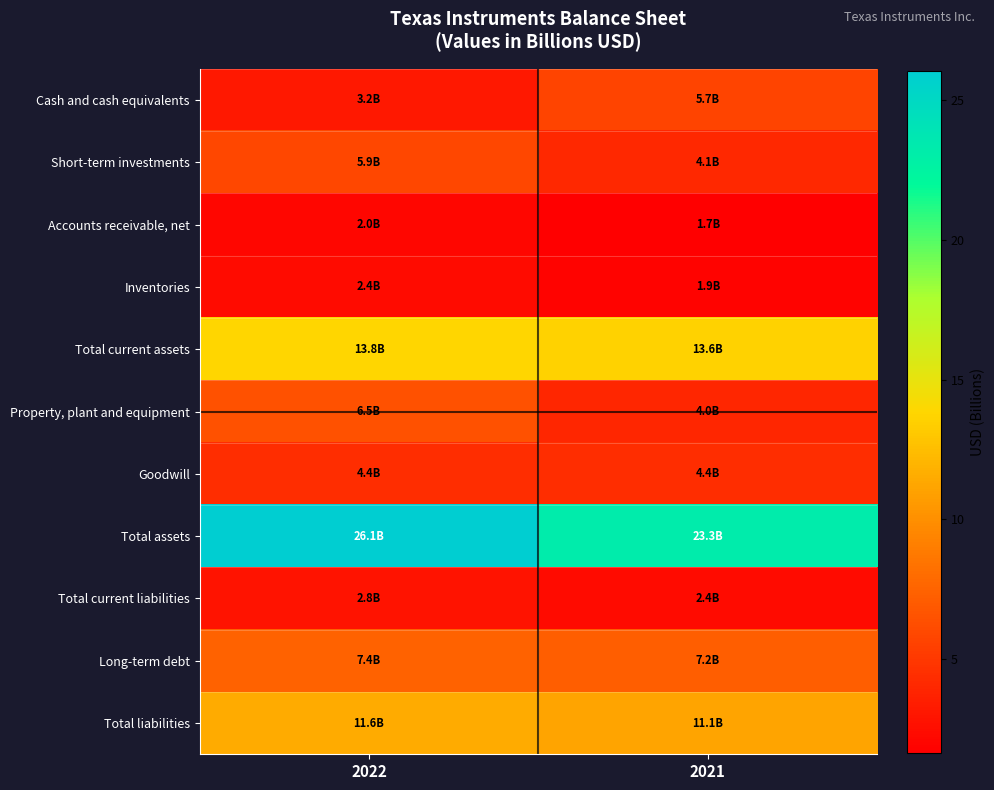

What is the spread (max minus min) of values at 2021?

21.6